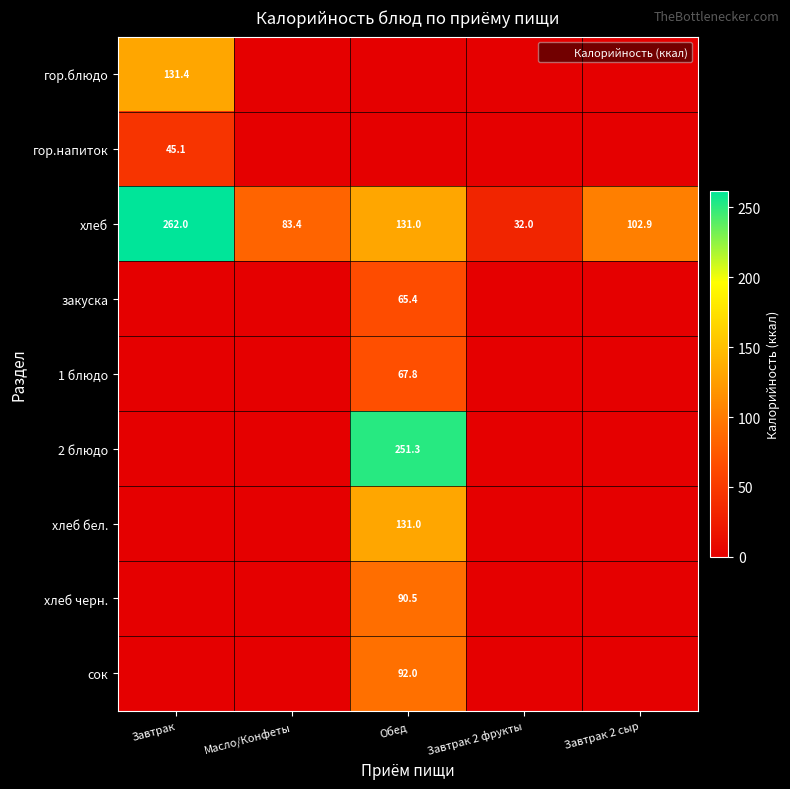

How many positive values does the 1 блюдо series have?

1